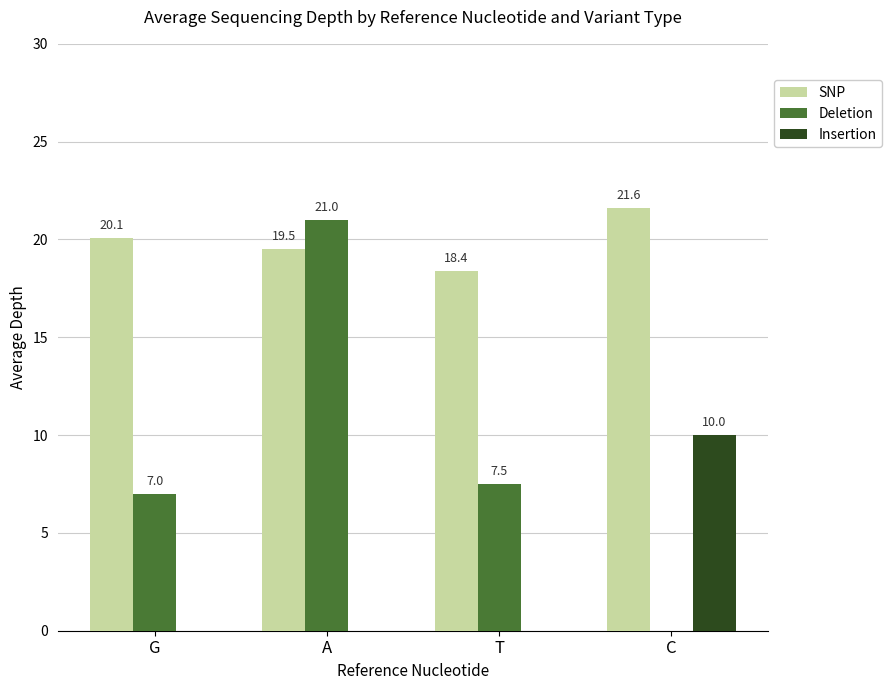

What is the sum of all SNP values?

79.6